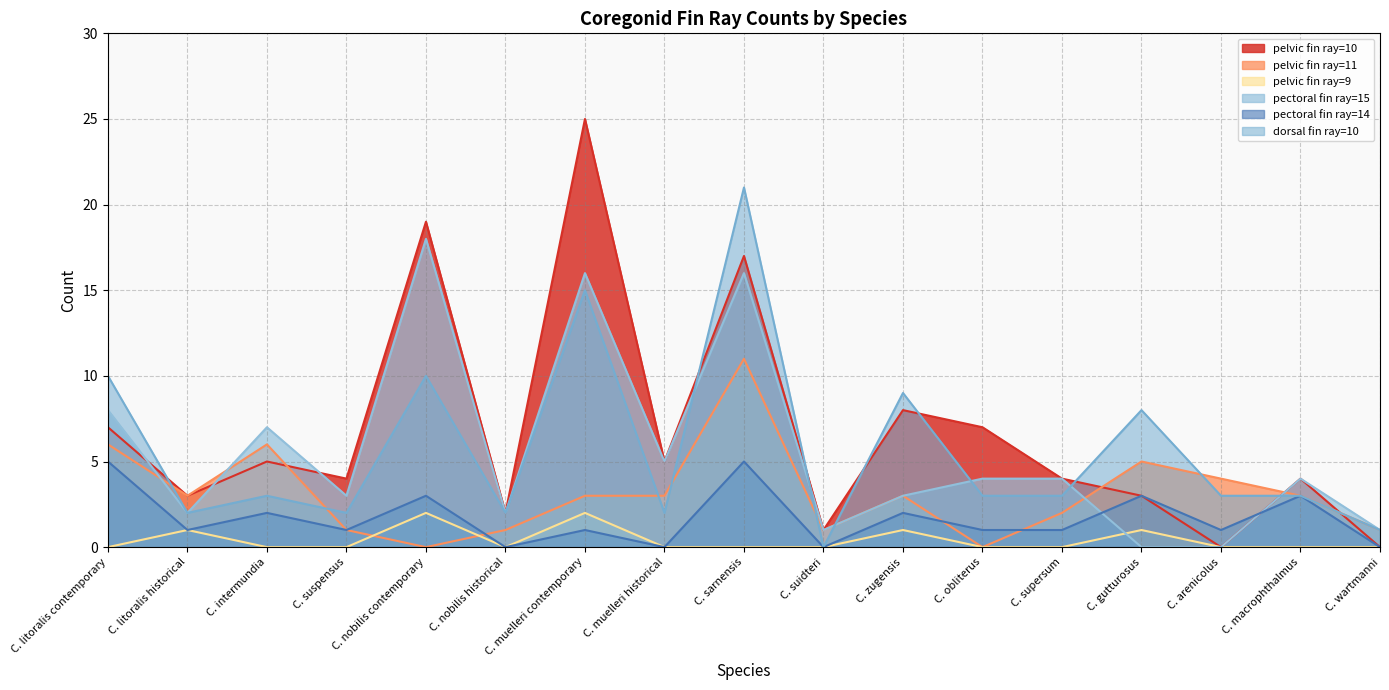

Which series has the largest range (max minus min)?

pelvic fin ray=10